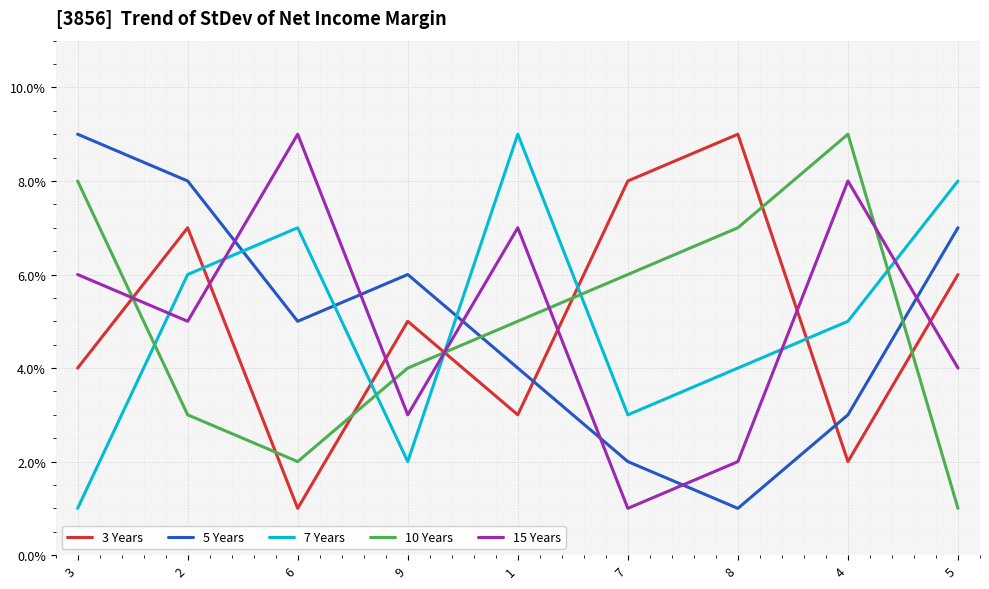

At which label is 5 Years closest to 5?

6